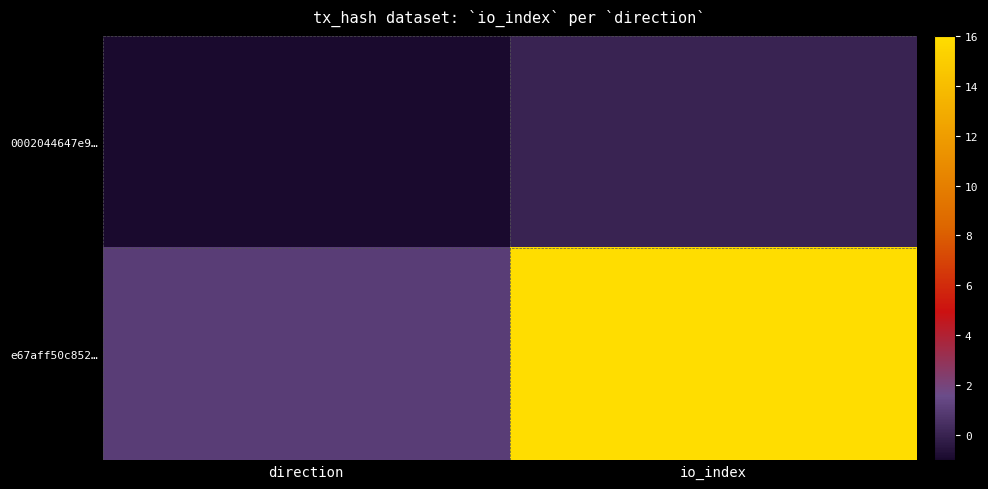

Rank the series at io_index from highest to lowest value.

e67aff50c852…, 0002044647e9…